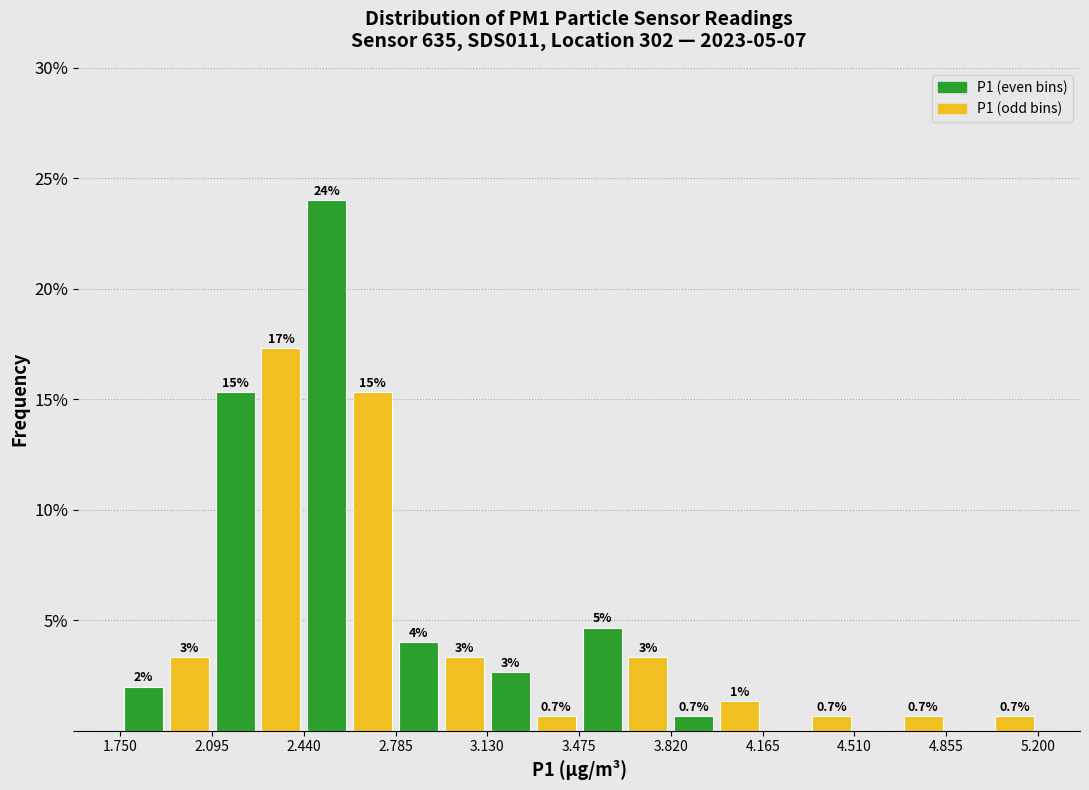

Read against the x-axis, roughly where is the centre of the tallest bar?

2.55